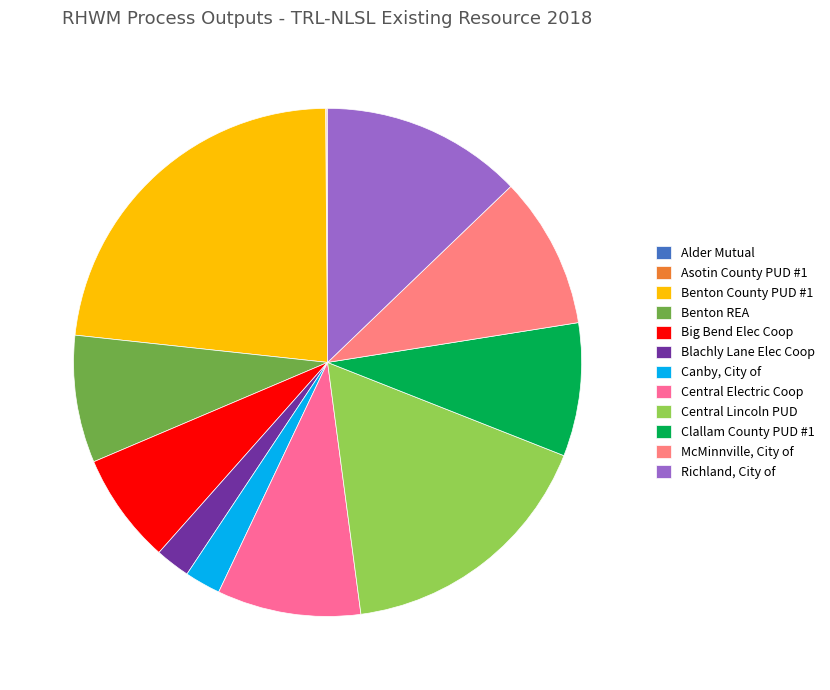

Which has a higher value, Benton REA or McMinnville, City of?

McMinnville, City of